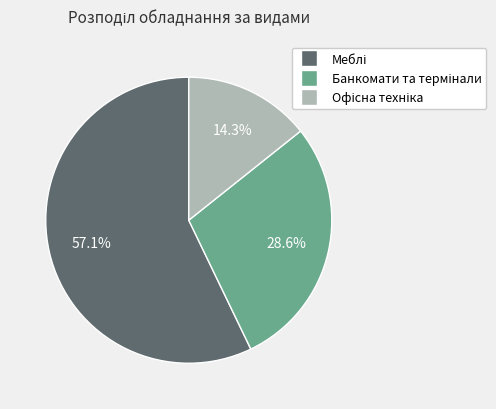

Does any single category account for the majority?

Yes